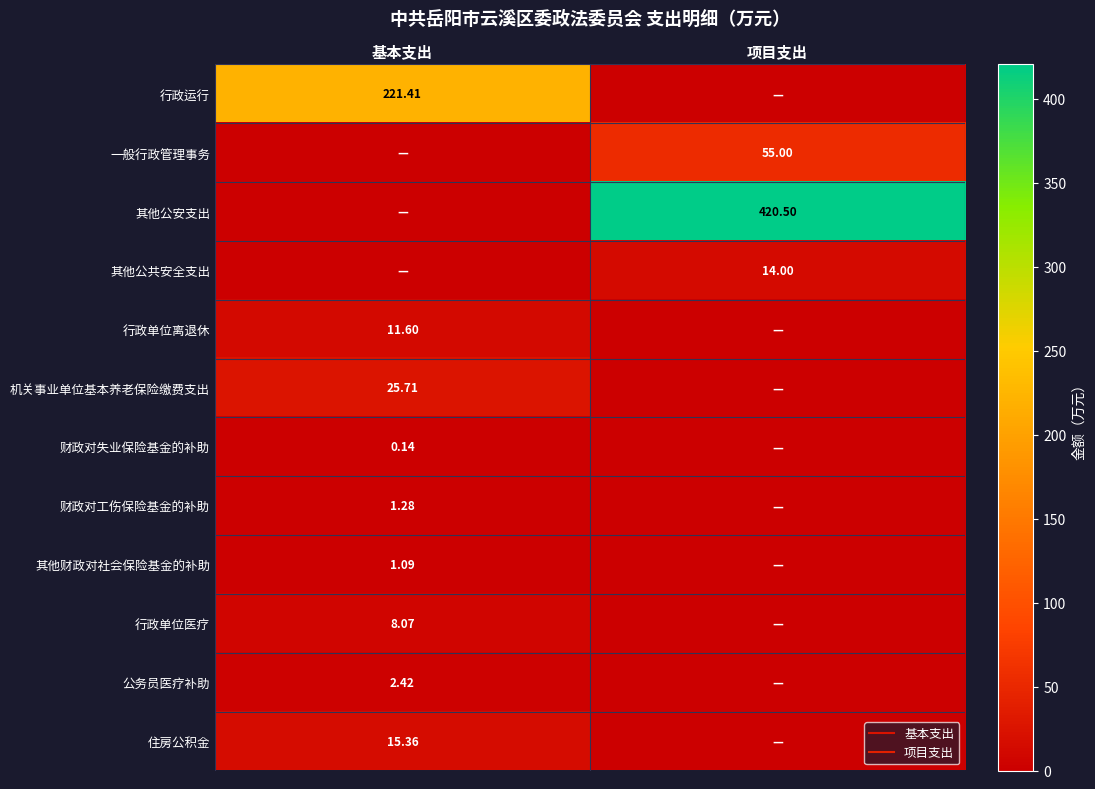

Where is 财政对工伤保险基金的补助 nearest to the value 0?

项目支出